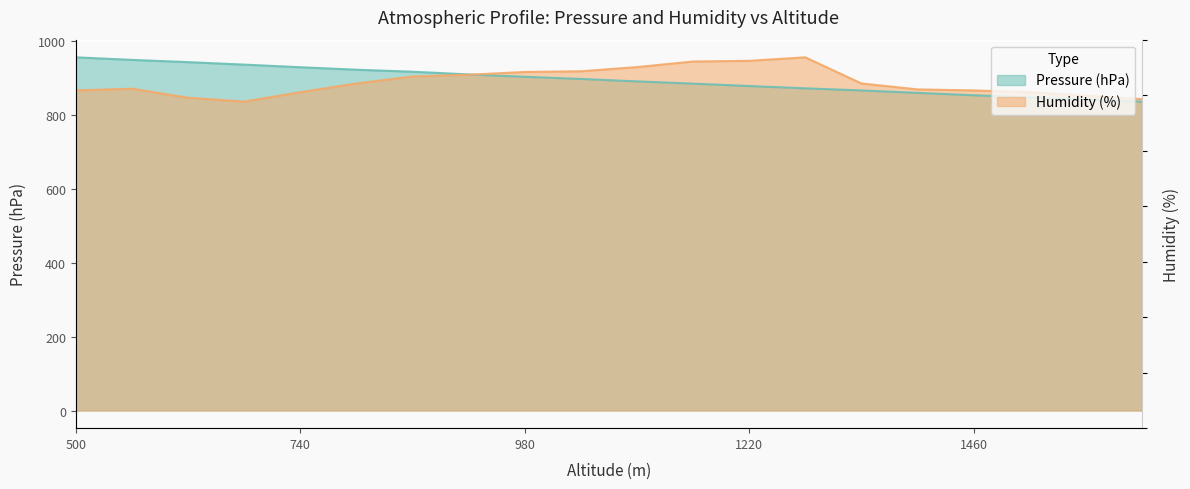

Is the value of Humidity (%) at 1580 greater than the value of Pressure (hPa) at 560?

No